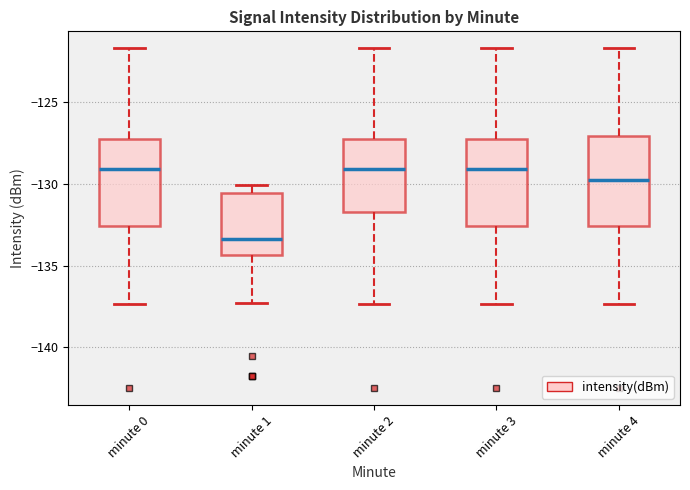

Reading left to right, transcribe this box plot: for each box, give where its median line is, the range the box spans, and where its two whiskers end, as read against the y-axis. The values are not printed on the chart, so give them approximately, as read against the axis.

minute 0: median -129.0, box -132.5 to -127.0, whiskers -137.5 to -121.5
minute 1: median -133.5, box -134.5 to -130.5, whiskers -137.5 to -130.0
minute 2: median -129.0, box -131.5 to -127.0, whiskers -137.5 to -121.5
minute 3: median -129.0, box -132.5 to -127.0, whiskers -137.5 to -121.5
minute 4: median -129.5, box -132.5 to -127.0, whiskers -137.5 to -121.5